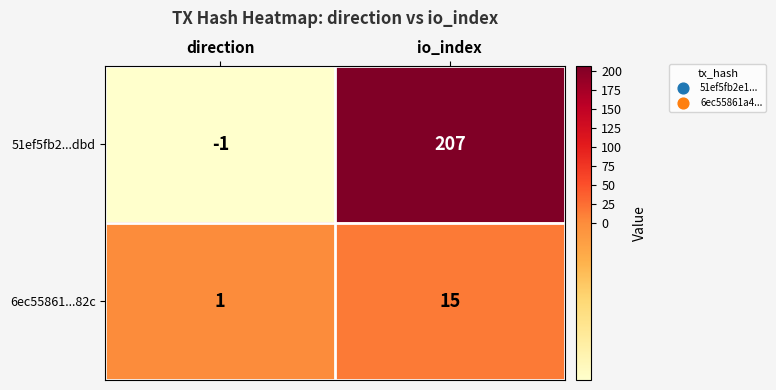

List the series in order of their overall mean, lowest first.

6ec55861...82c, 51ef5fb2...dbd